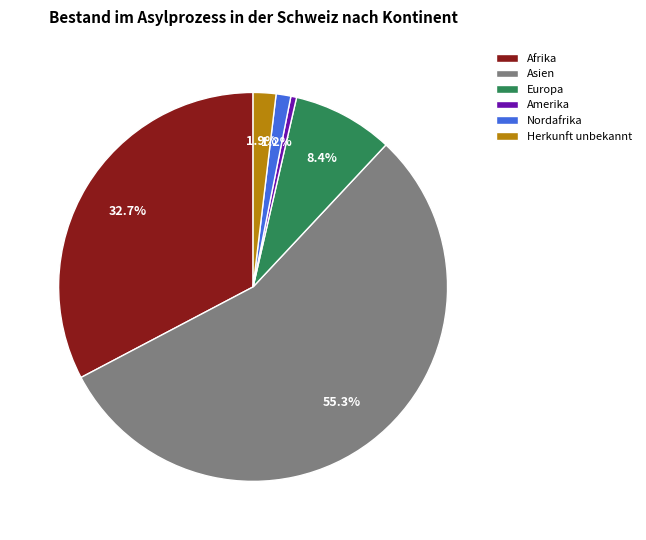

To the nearest percent, what is the difference between the Europa and Amerika slice percentages?

8%